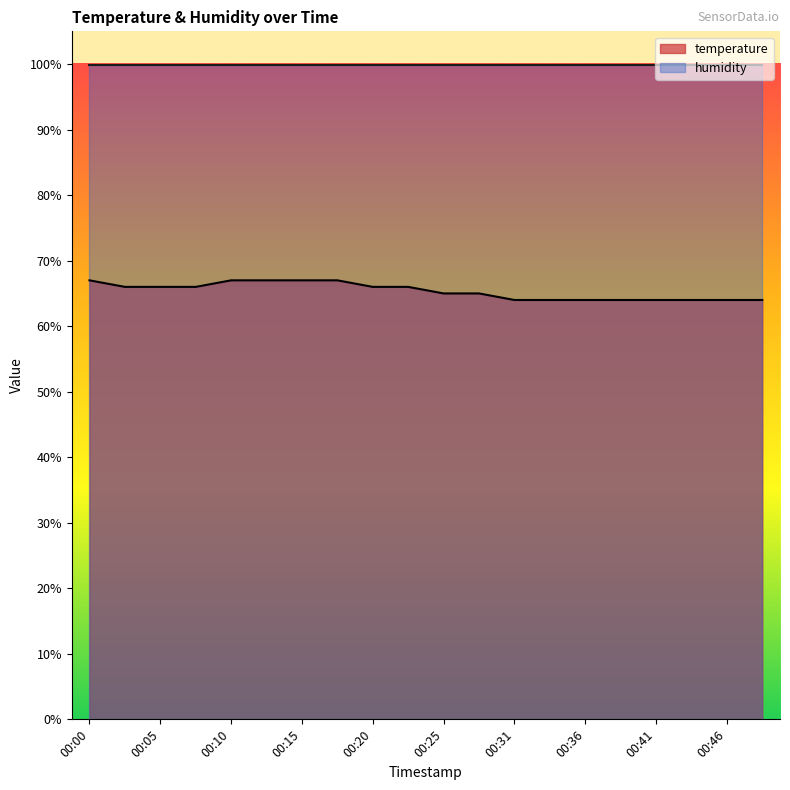

Rank the categories by value from lowest to highest.

00:31, 00:33, 00:36, 00:38, 00:41, 00:43, 00:46, 00:48, 00:25, 00:28, 00:03, 00:05, 00:08, 00:20, 00:23, 00:00, 00:10, 00:13, 00:15, 00:18